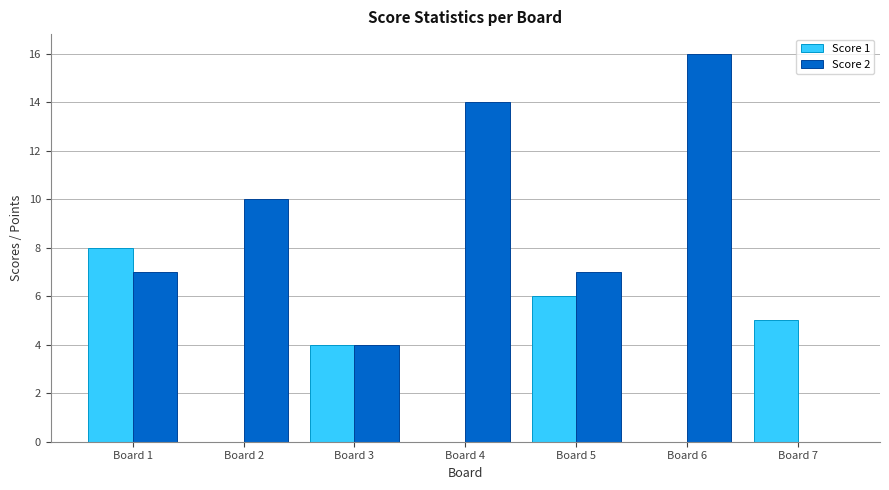

Which series changed the most between Board 2 and Board 5?

Score 1